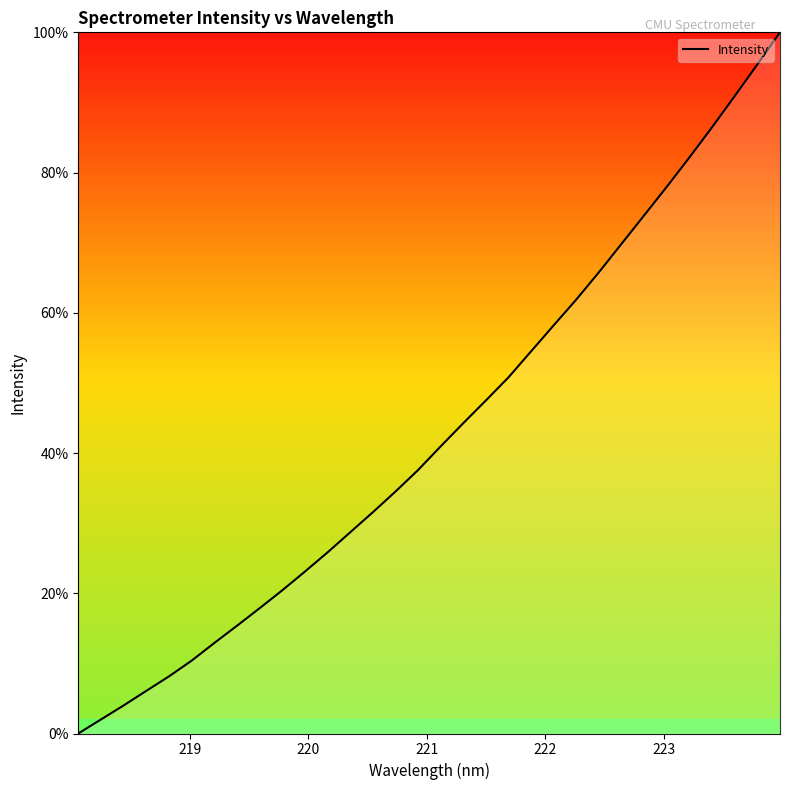

How many categories are shown in the chart?

32